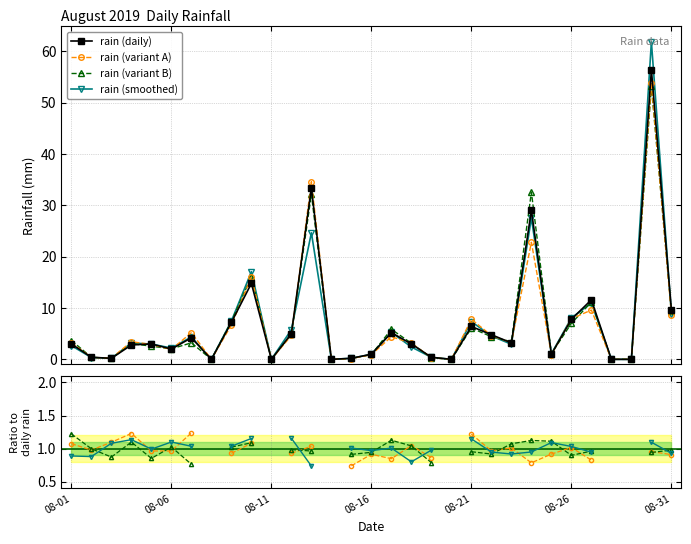

True or false: there are more than 0 points higher than both neighbors.

True